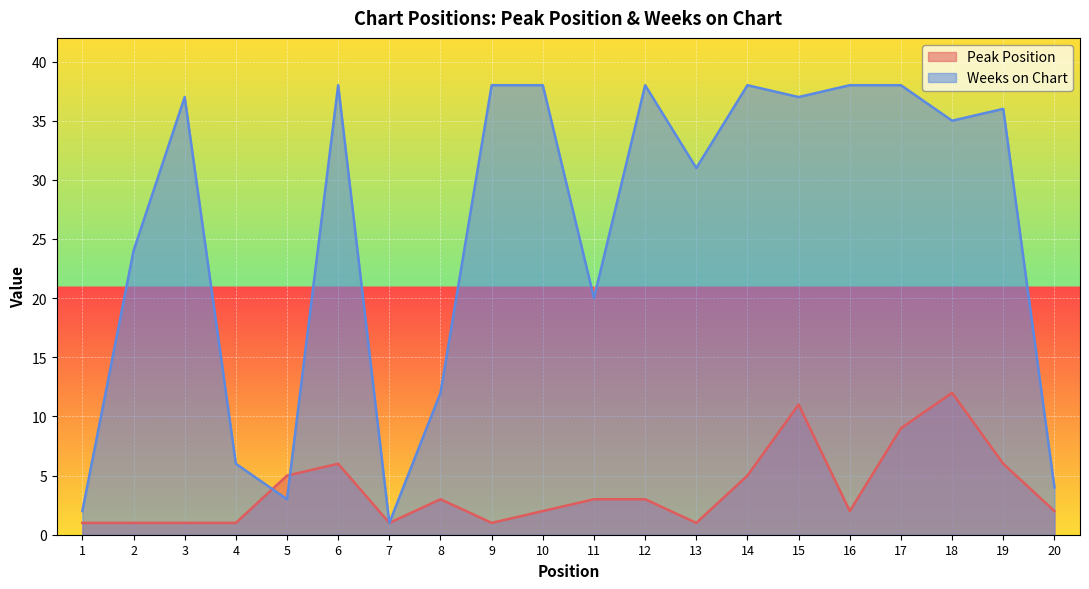

True or false: Weeks on Chart has a value of 51 at 12.

False